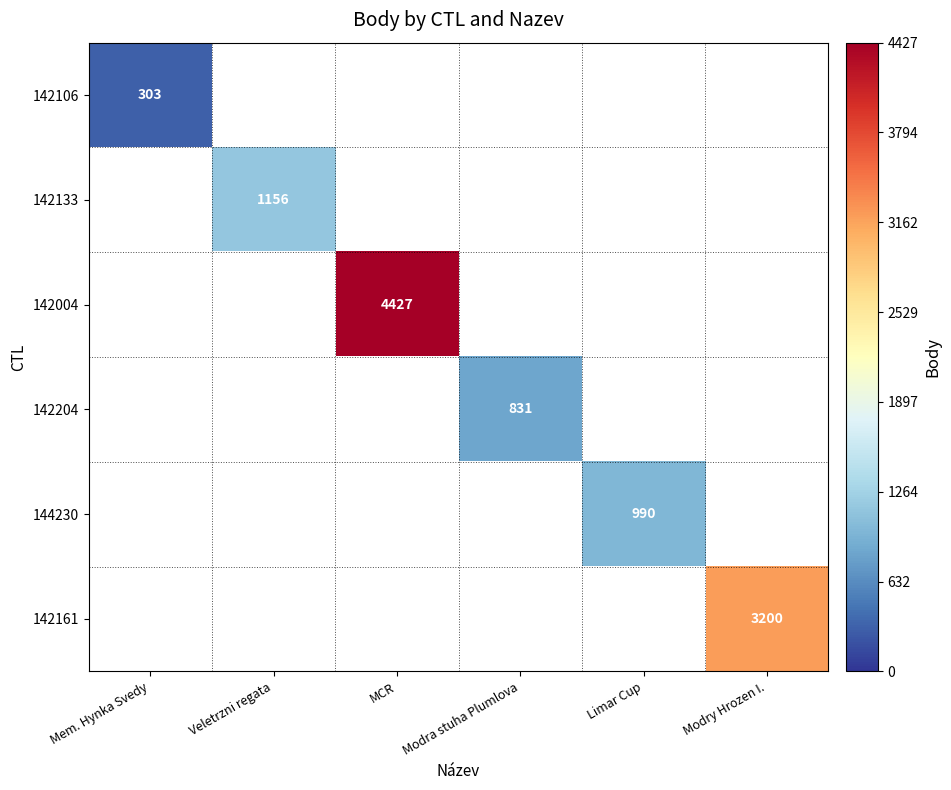

Is the value of 142161 at MCR greater than the value of 142133 at Veletrzni regata?

No